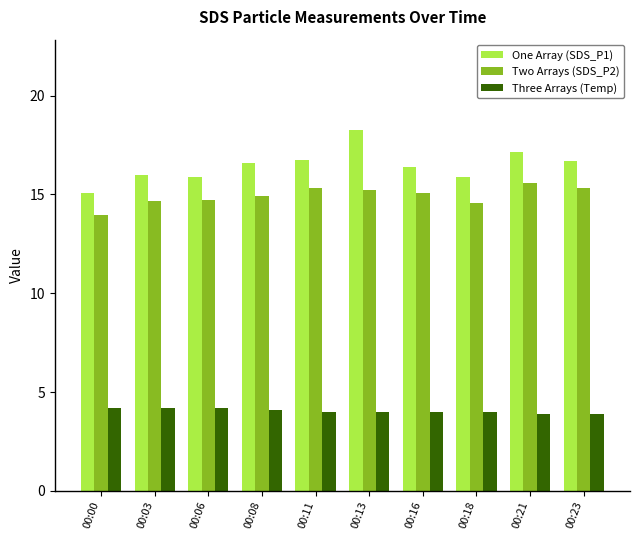

What is the difference between the highest and lowest values at 00:23?

12.8